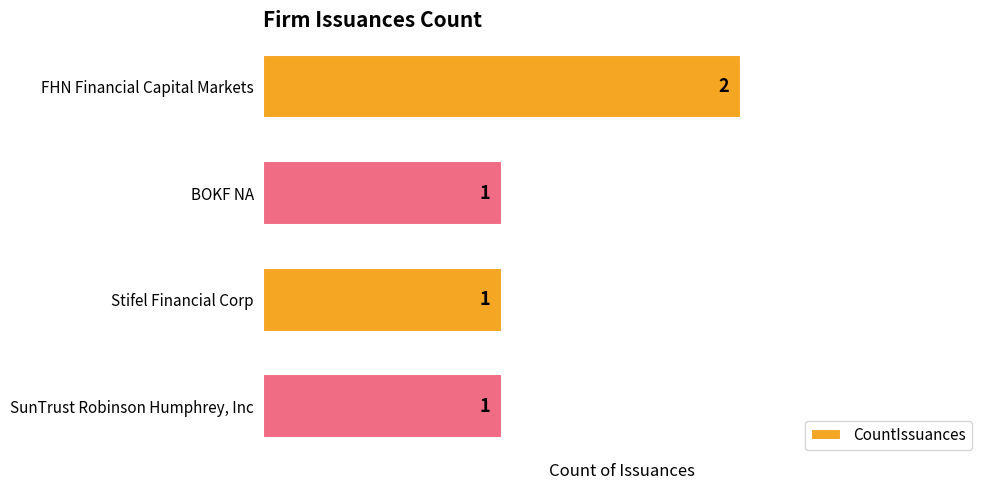

Reading top to bottom, list all the values displayed in this chart.

FHN Financial Capital Markets=2	BOKF NA=1	Stifel Financial Corp=1	SunTrust Robinson Humphrey, Inc=1